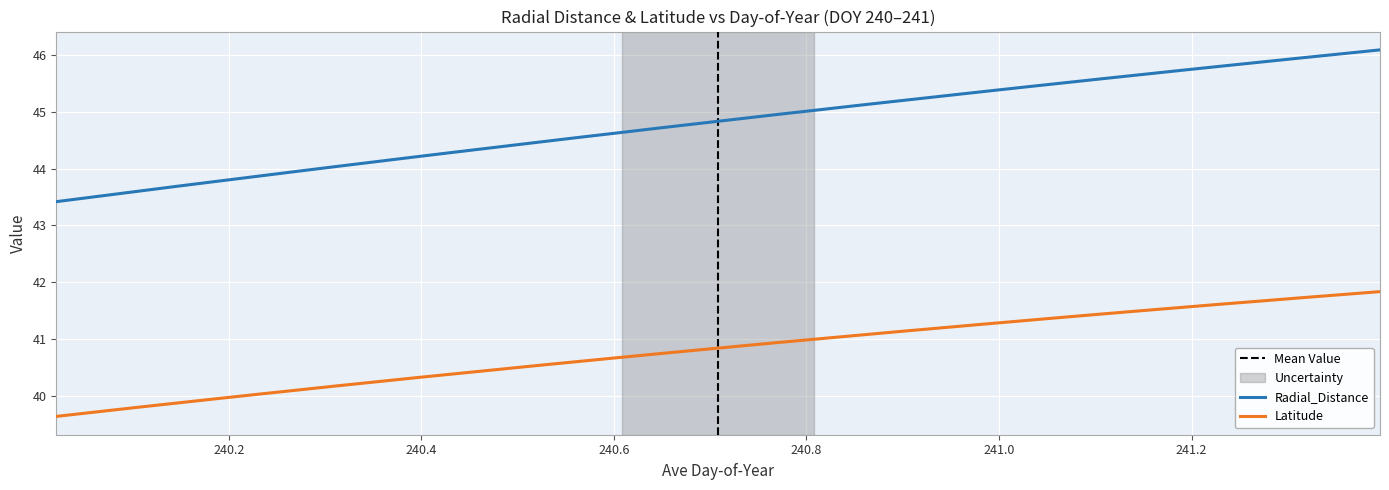

True or false: Radial_Distance and Latitude intersect in this chart.

False